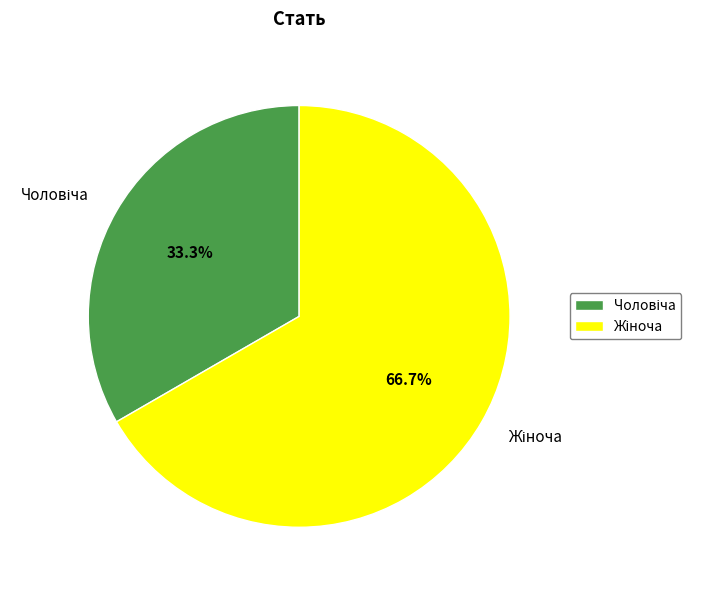

Is there a majority slice in this chart?

Yes